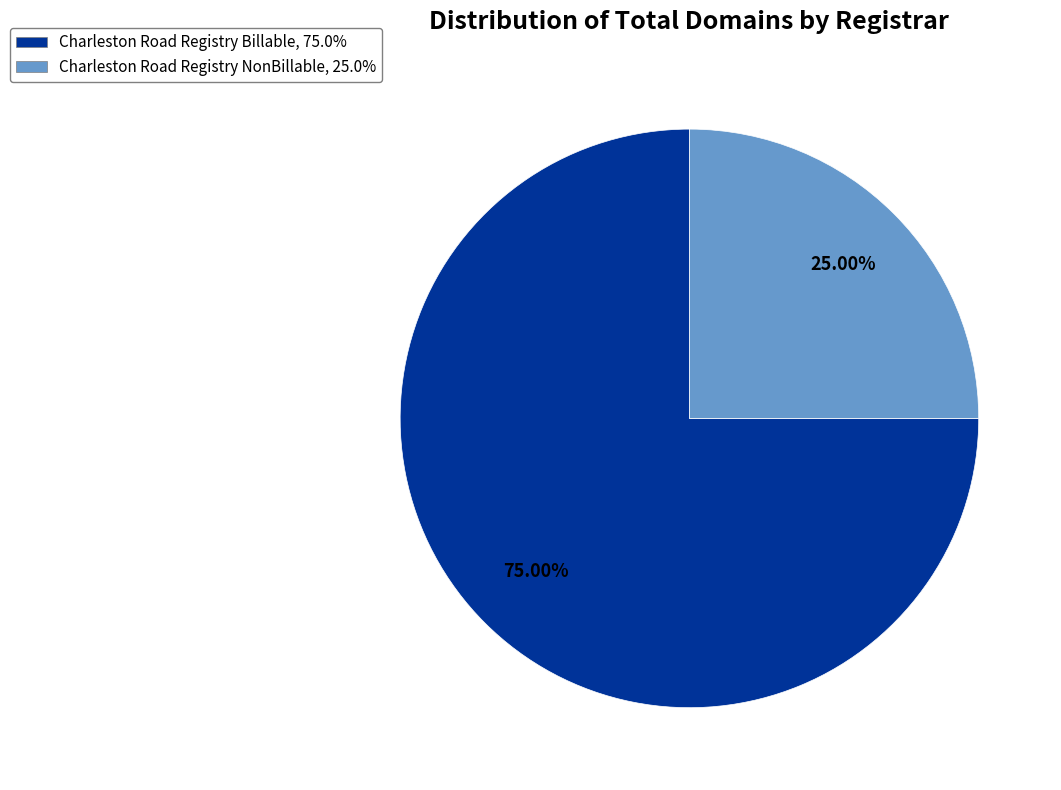

Which slice is the smallest?

Charleston Road Registry NonBillable